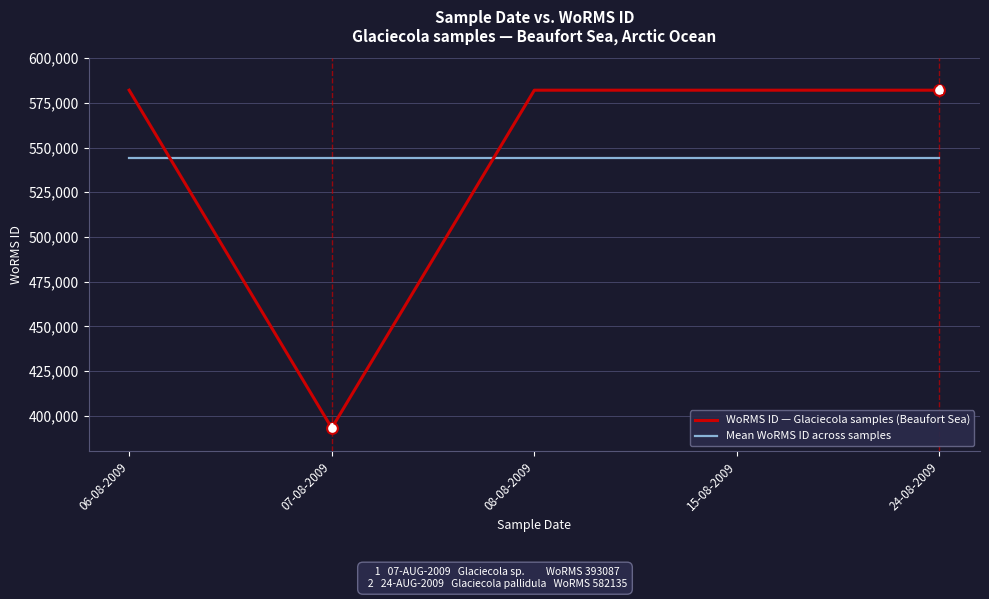

Is the value of WoRMS ID — Glaciecola samples (Beaufort Sea) at 06-08-2009 greater than the value of Mean WoRMS ID across samples at 15-08-2009?

Yes